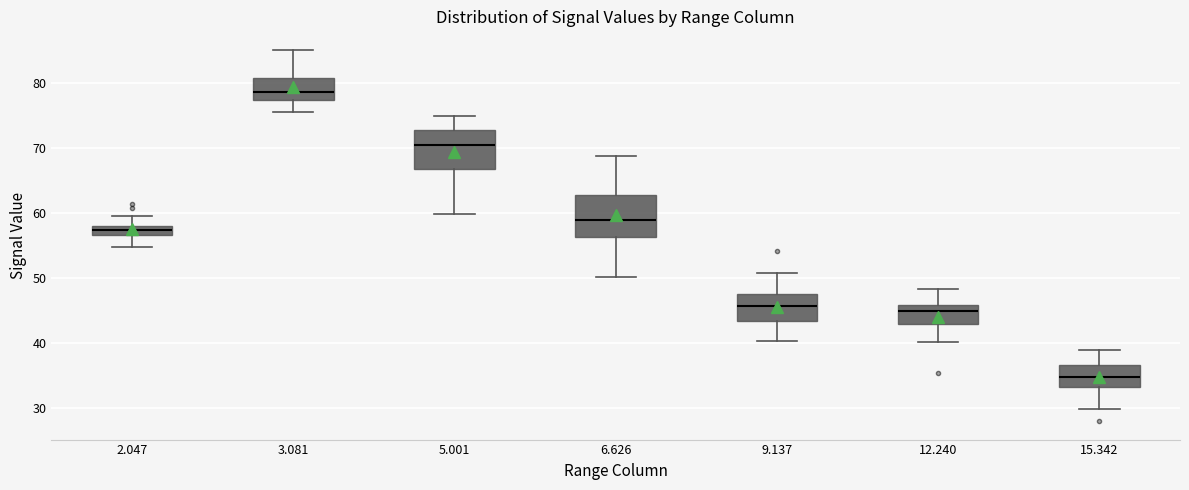

Which box's median line is the highest?

3.081